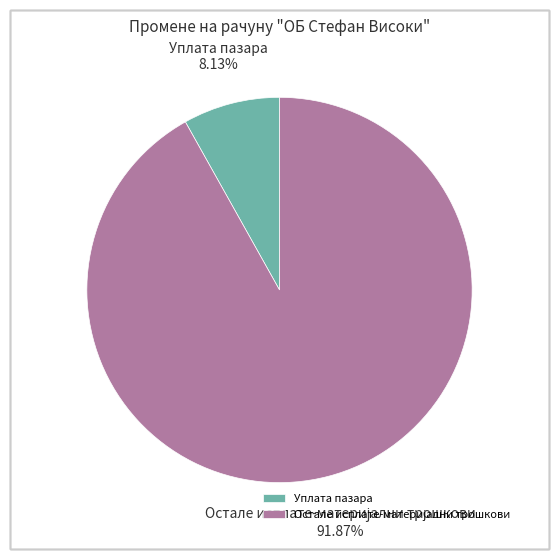

Which slice is the smallest?

Уплата пазара